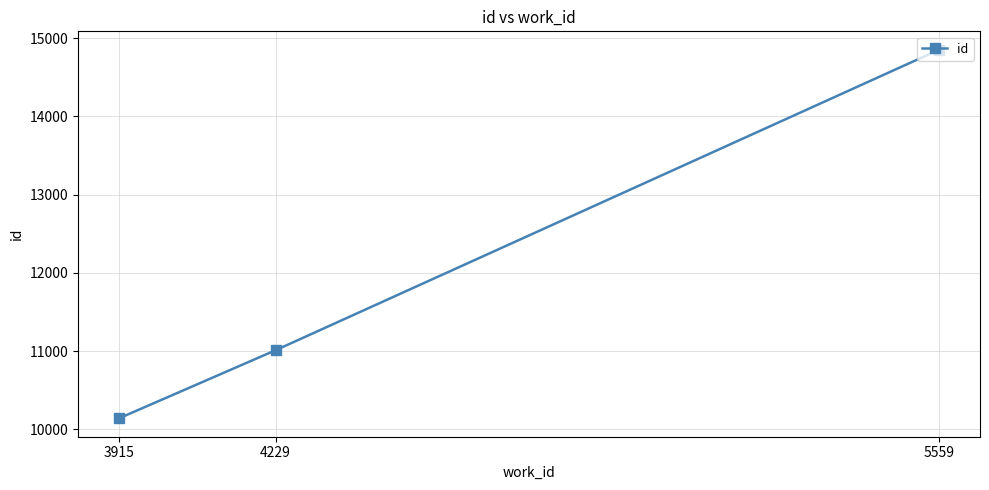

What value does the data have at 4229?

11013